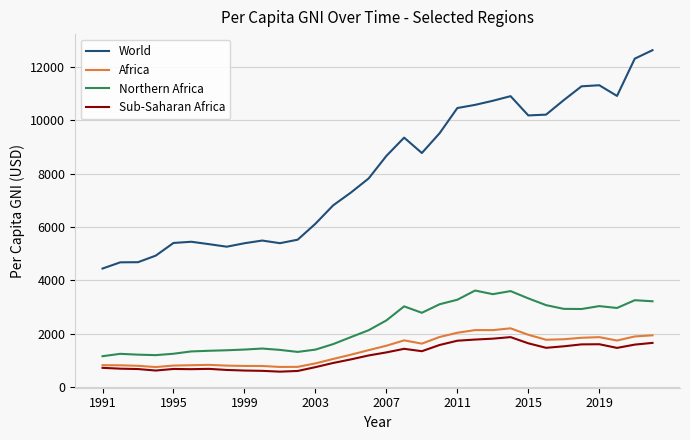

True or false: World and Africa intersect in this chart.

False